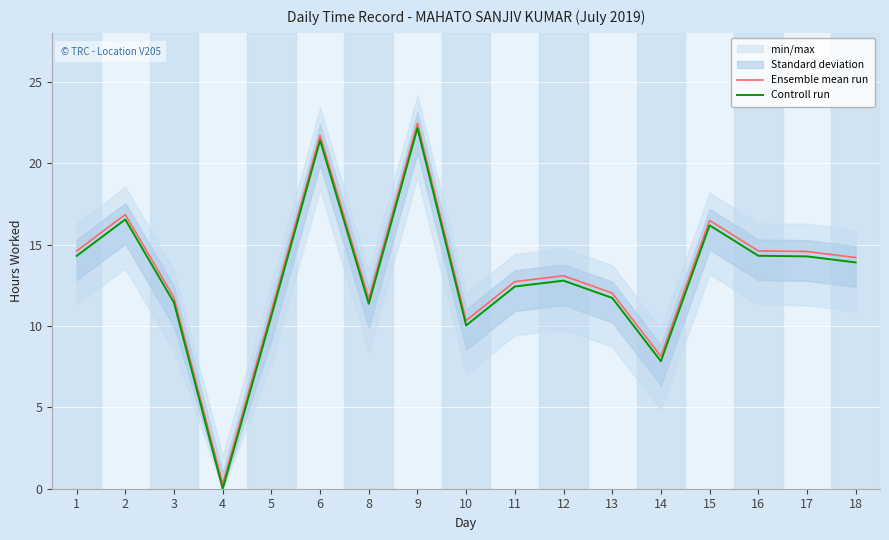

Which series changed the most between 4 and 13?

Ensemble mean run